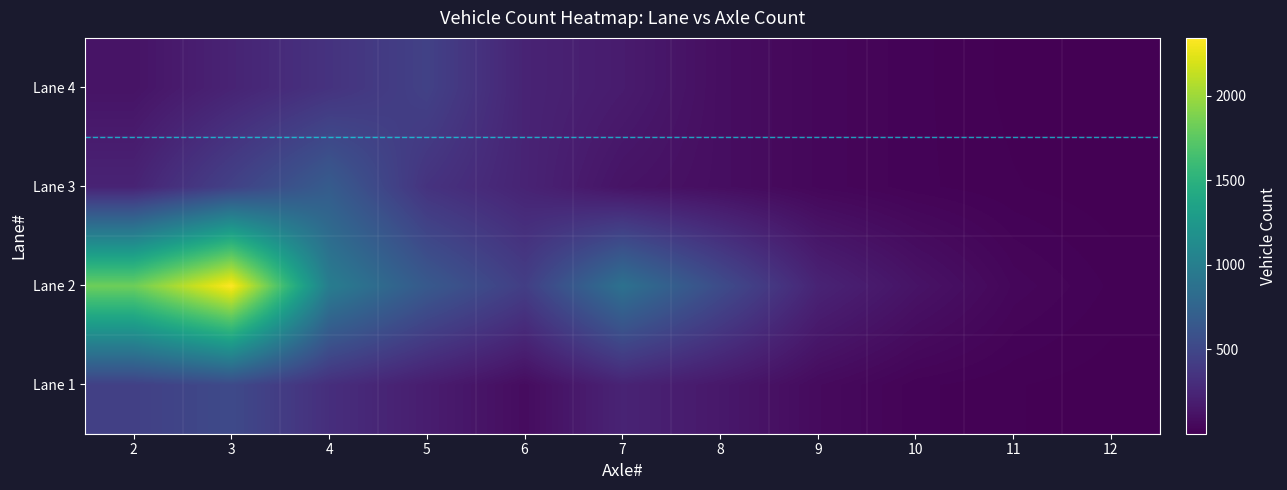

Which series has the largest total across all categories?

Lane 2